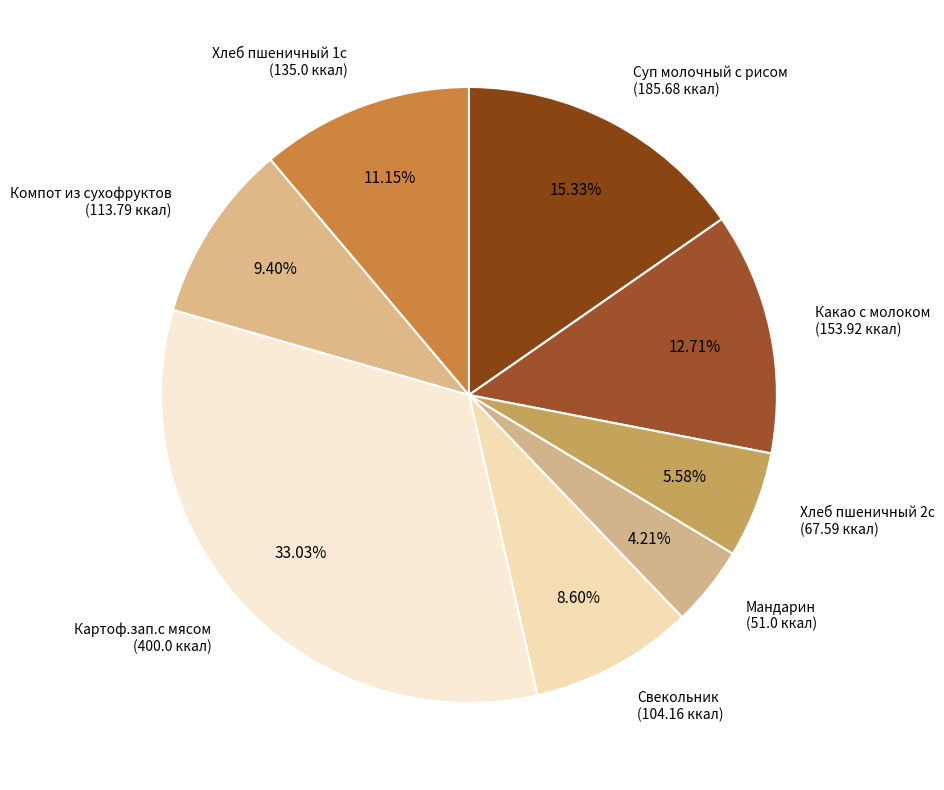

How many slices are in this pie chart?

8